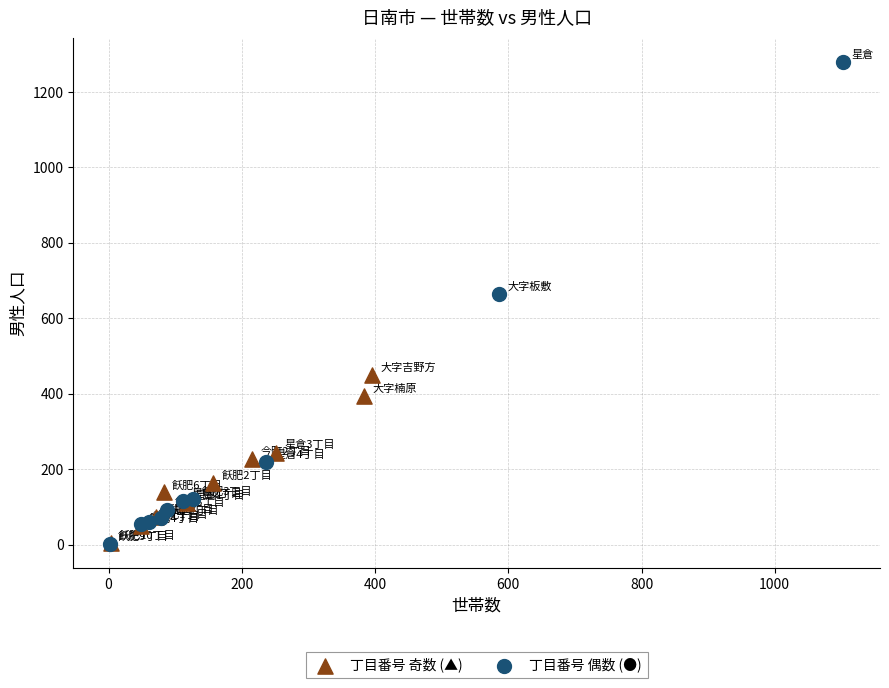

Which series has the widest spread of Y values?

丁目番号 偶数 (●)